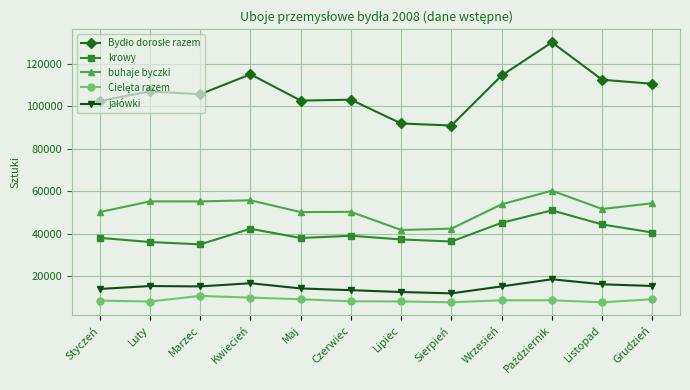

True or false: krowy has a value of 58744 at Maj.

False